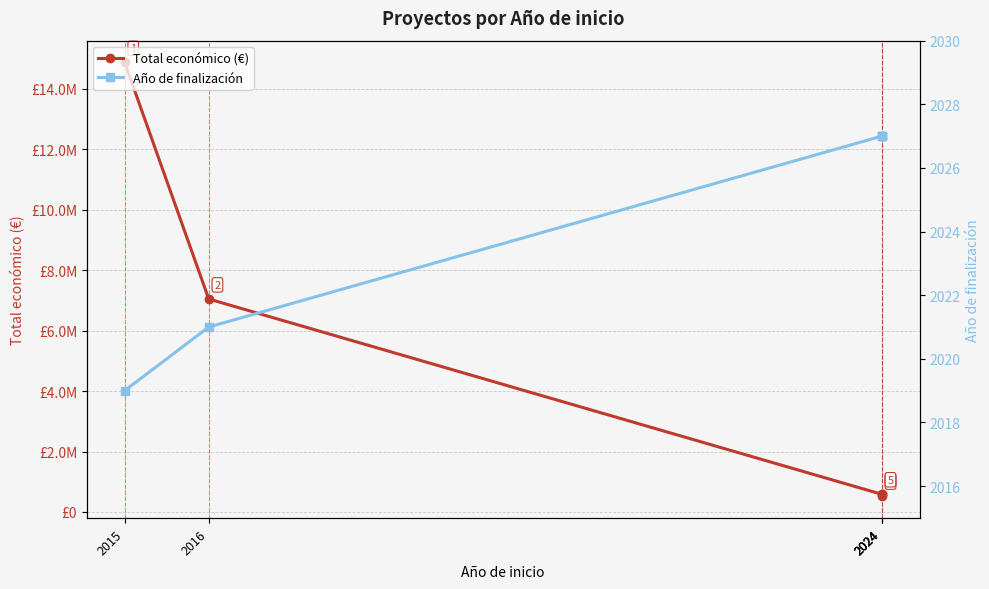

In Total económico (€), how many points are lower than both neighbors (excluding endpoints)?

1